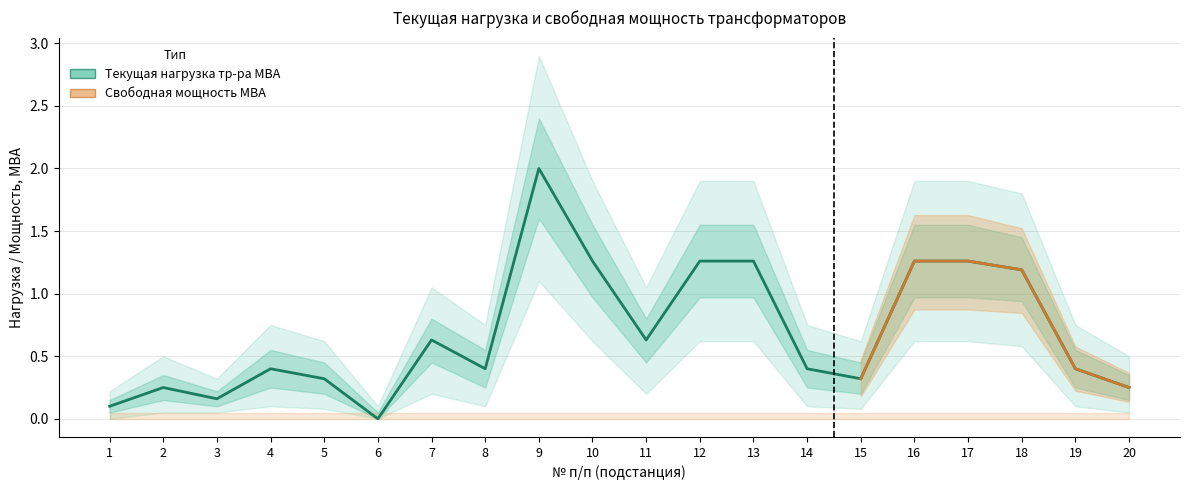

Is this an area chart (filled region under the line)?

No